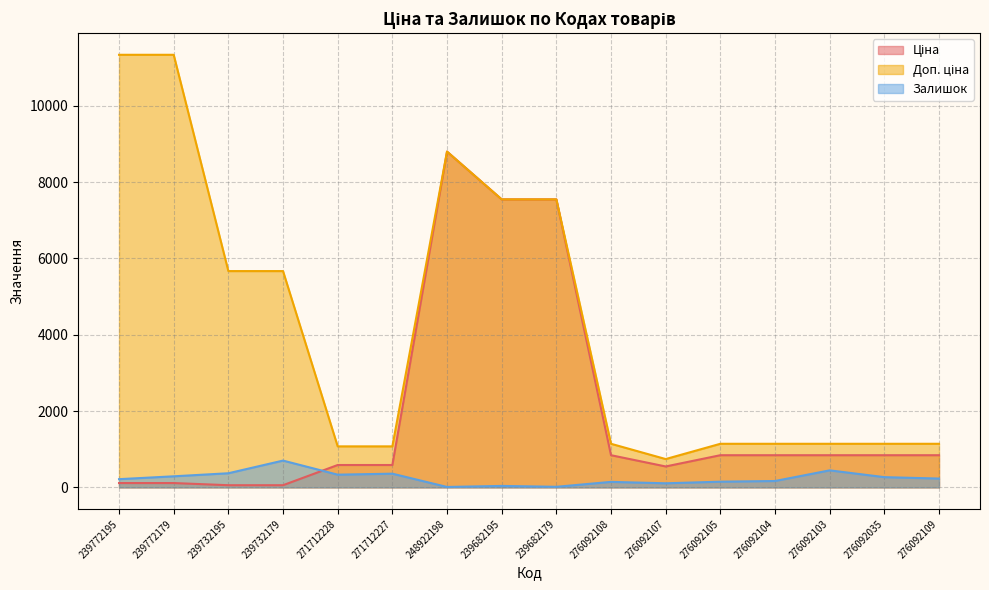

True or false: Доп. ціна and Залишок cross at least once.

False